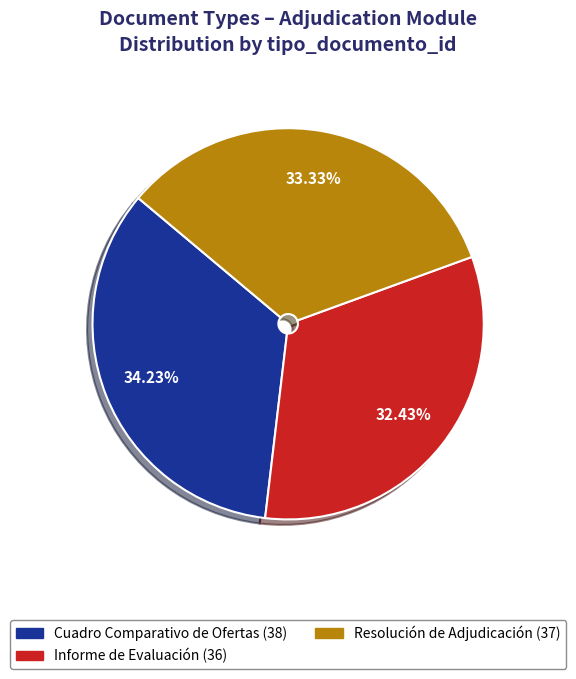

Is the sum of Resolución de Adjudicación and Cuadro Comparativo de Ofertas greater than half?

Yes